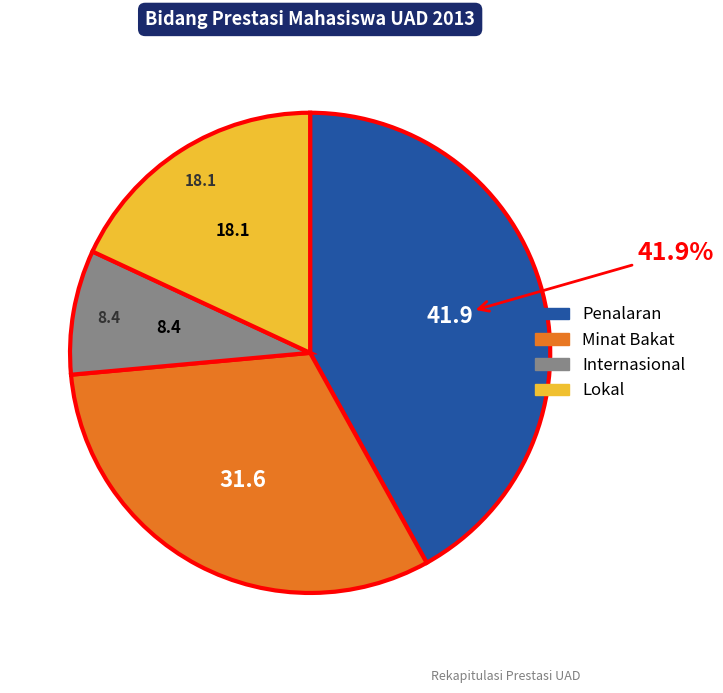

Is there a majority slice in this chart?

No